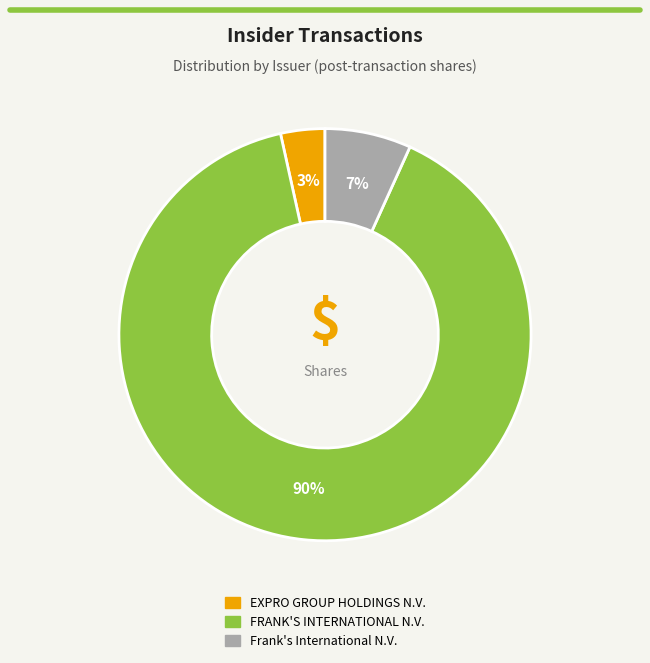

Count the number of slices in the pie.

3